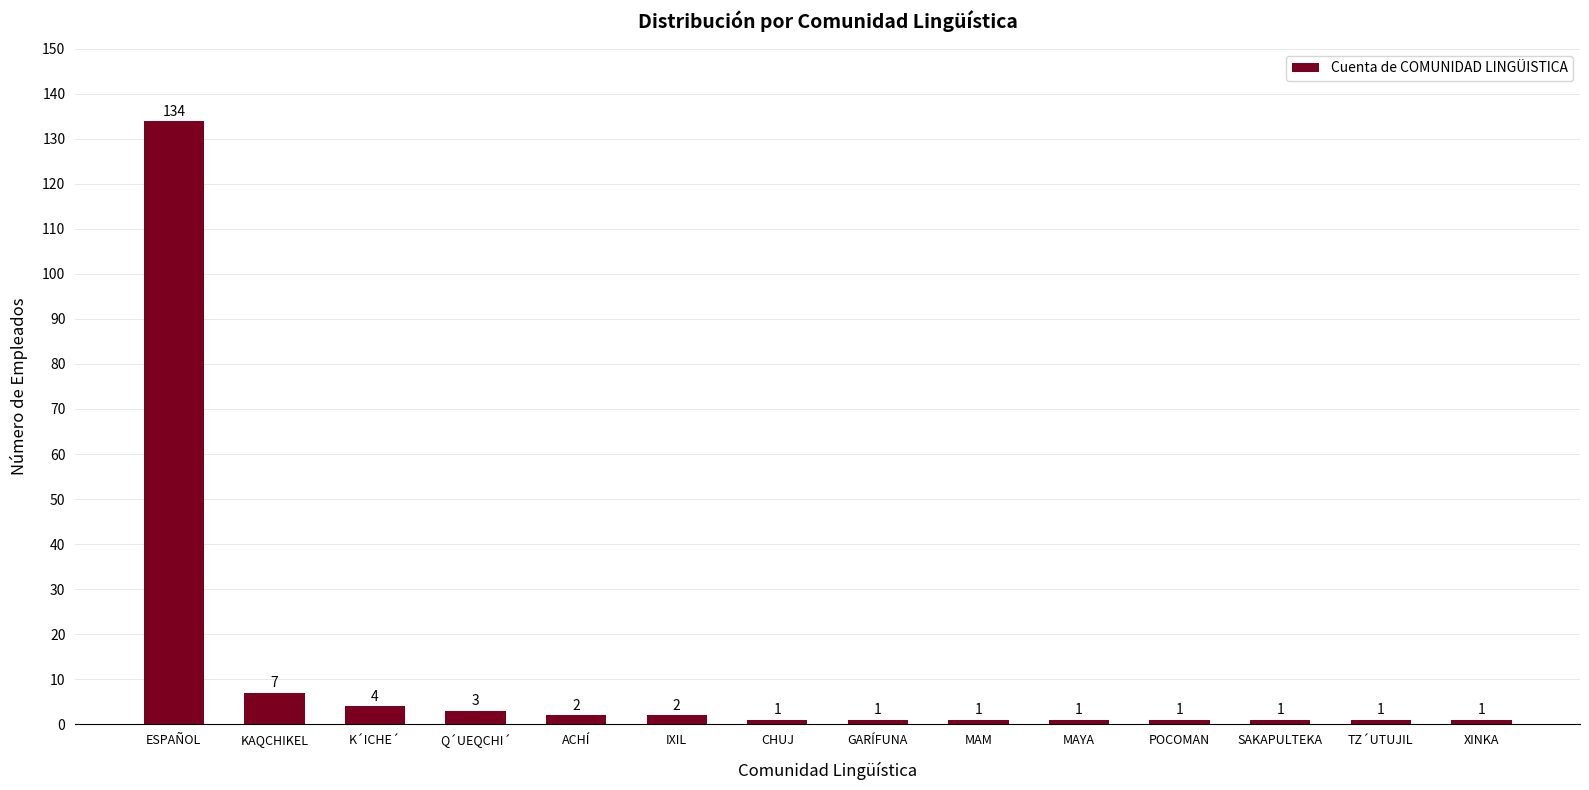

Which has a higher value, GARÍFUNA or IXIL?

IXIL